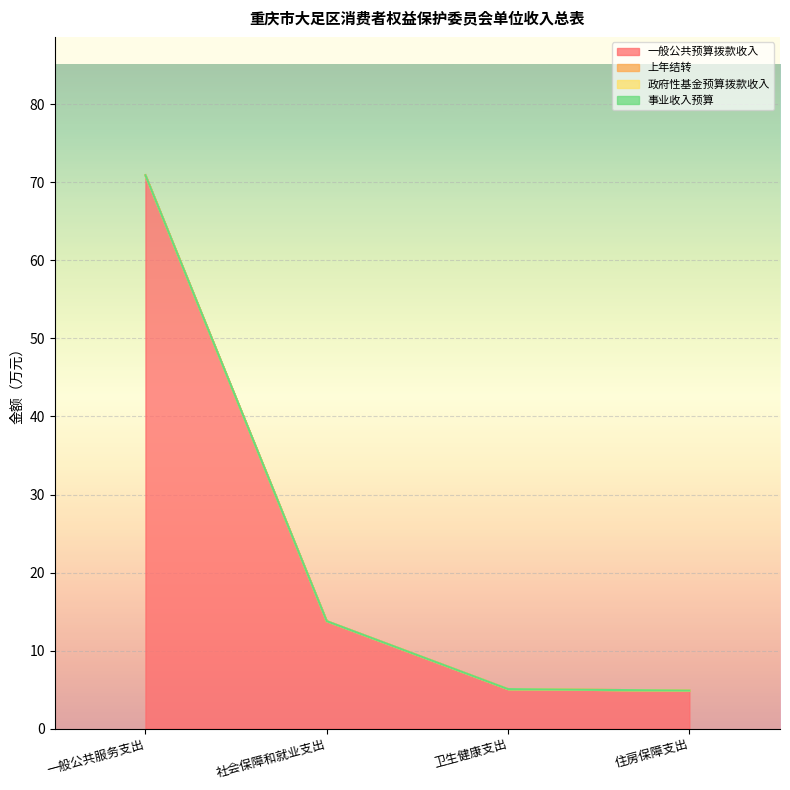

Which series has the largest total across all categories?

一般公共预算拨款收入